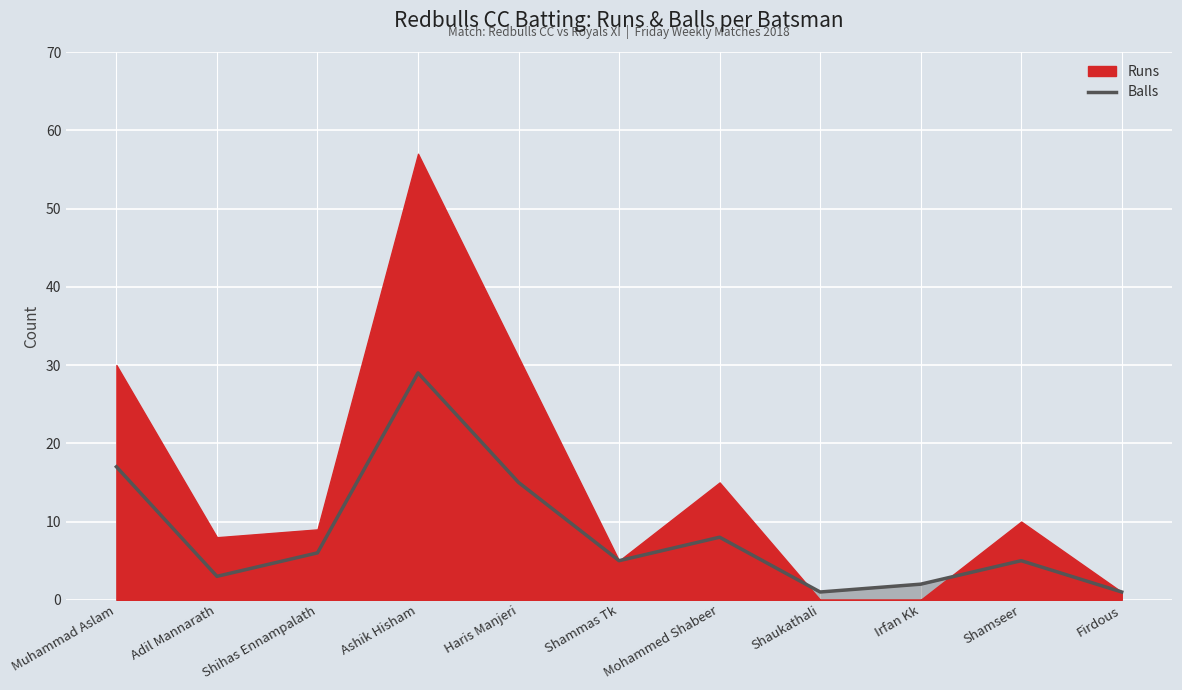

Where is the first local minimum?

Adil Mannarath